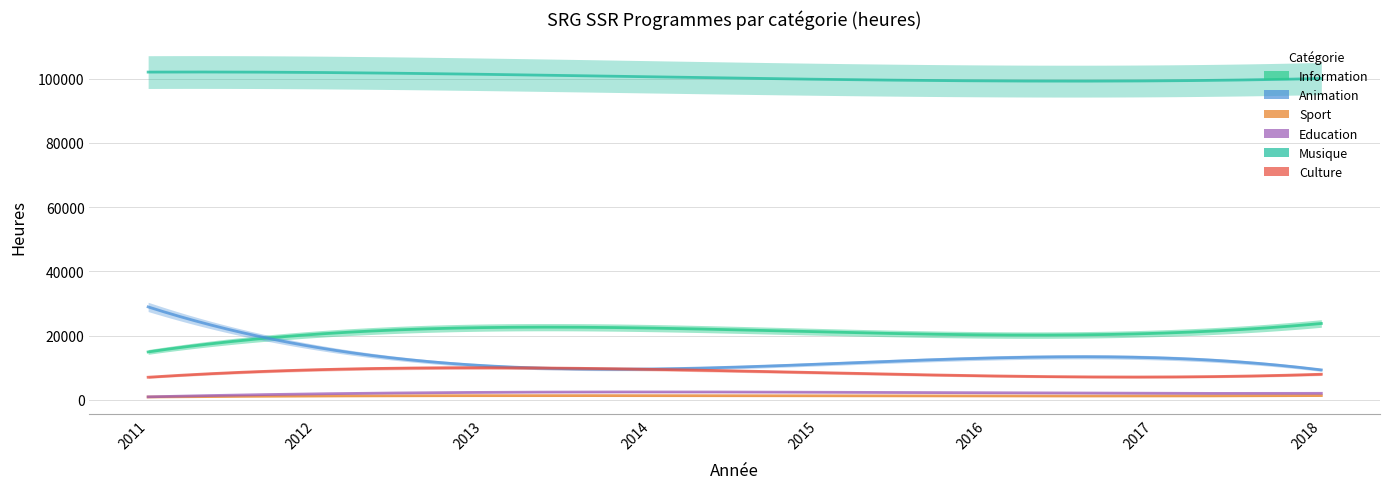

What is the total value across all series at 2016?

144019.1